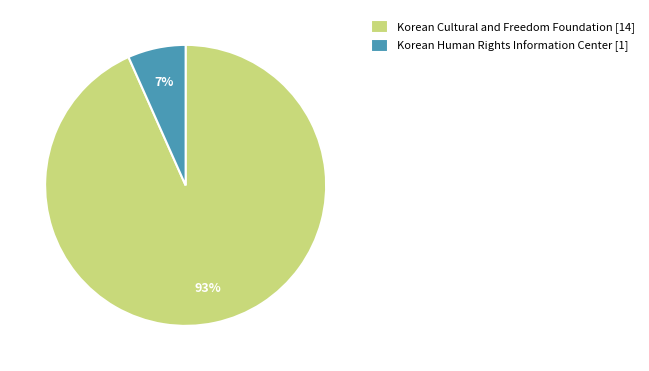

Is it true that Korean Cultural and Freedom Foundation [14] is 83% of the pie?

False